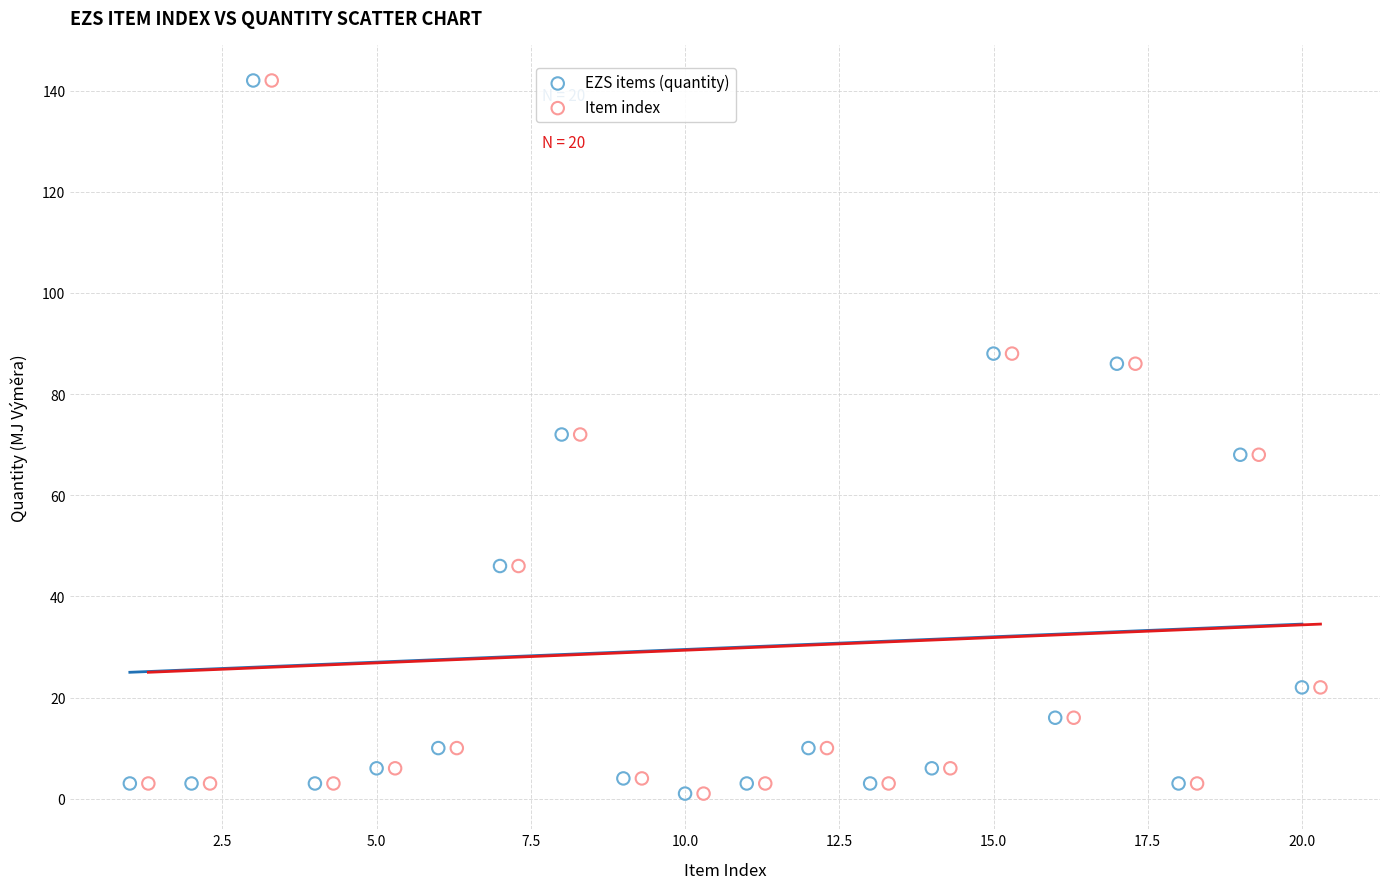

What are all the series names shown in the legend?

EZS items (quantity), Item index